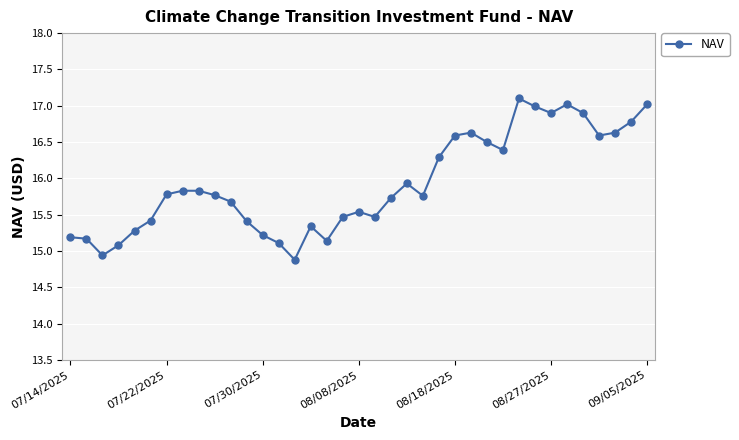

True or false: there are more than 2 points higher than both neighbors.

True